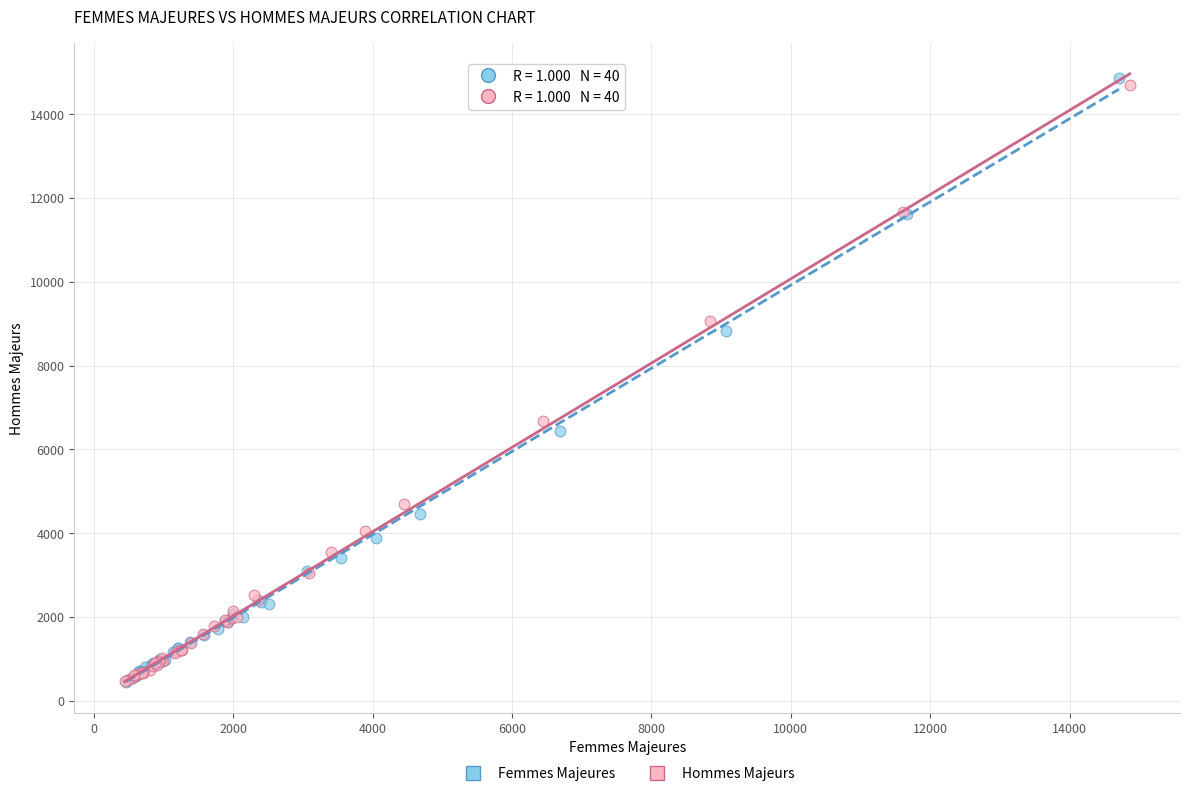

Which series has the widest spread of Y values?

Femmes Majeures